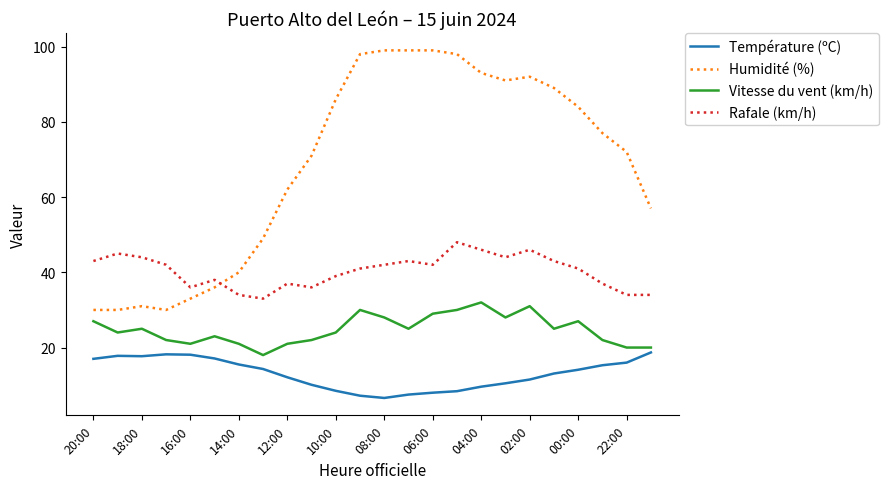

Does the chart have visible grid lines?

No